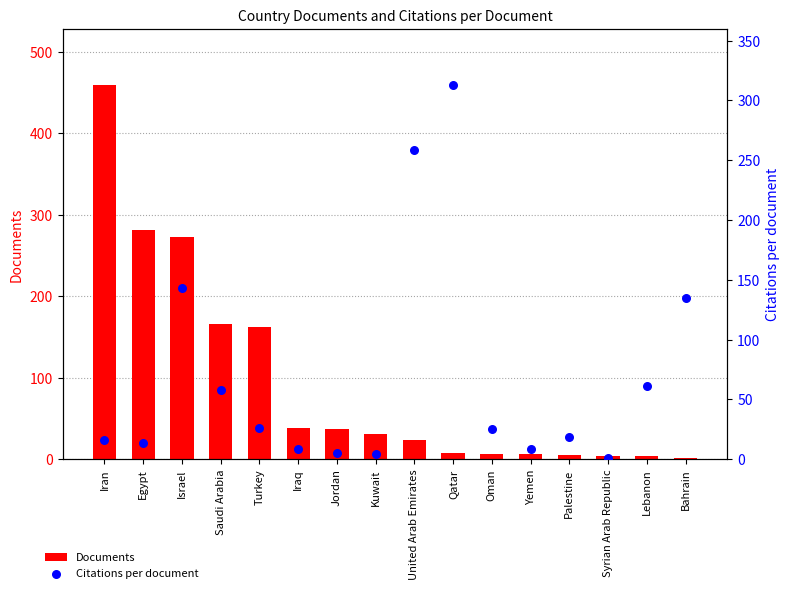

Which series reaches the maximum Y coordinate?

Documents